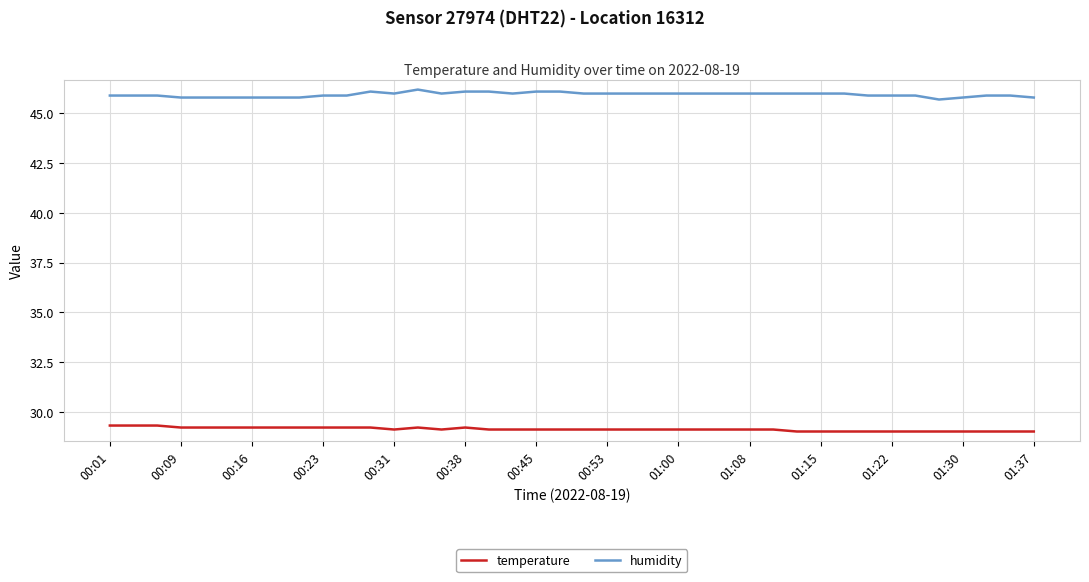

Rank the series by their average value, from highest to lowest.

humidity, temperature